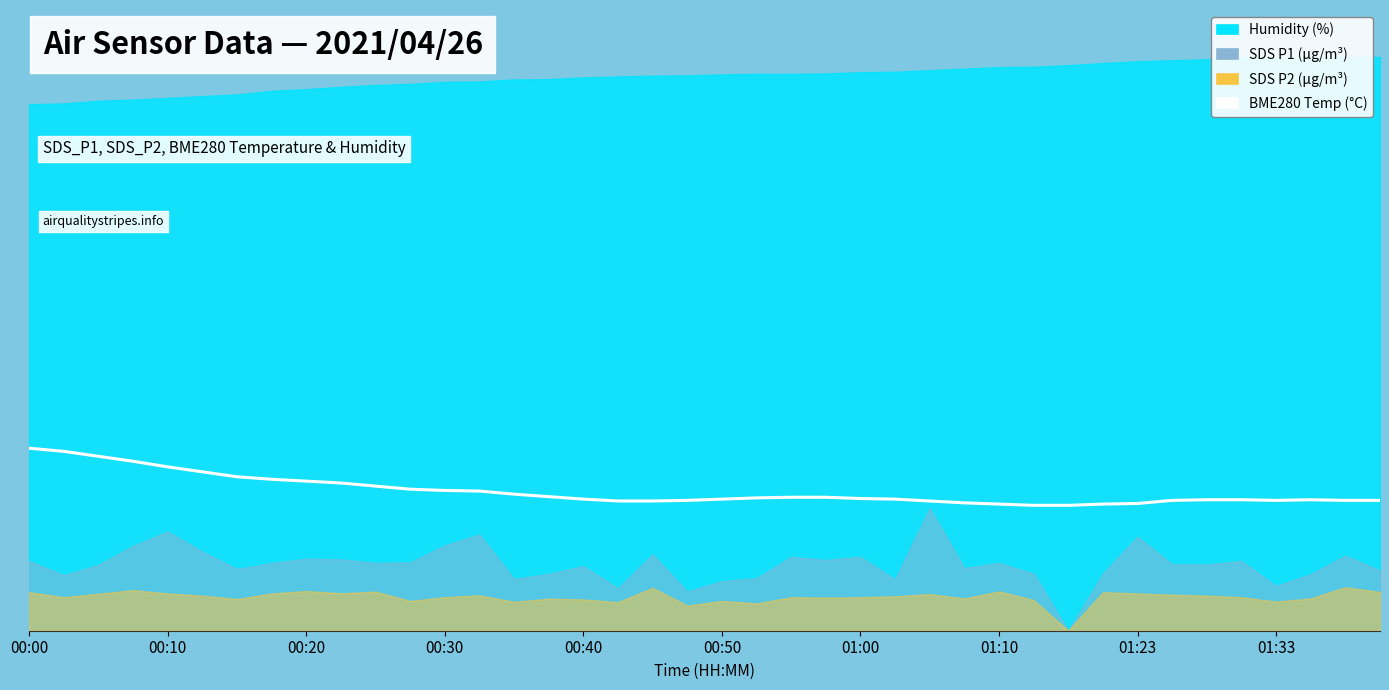

What is the change in value from 00:20 to 10?

-4.8